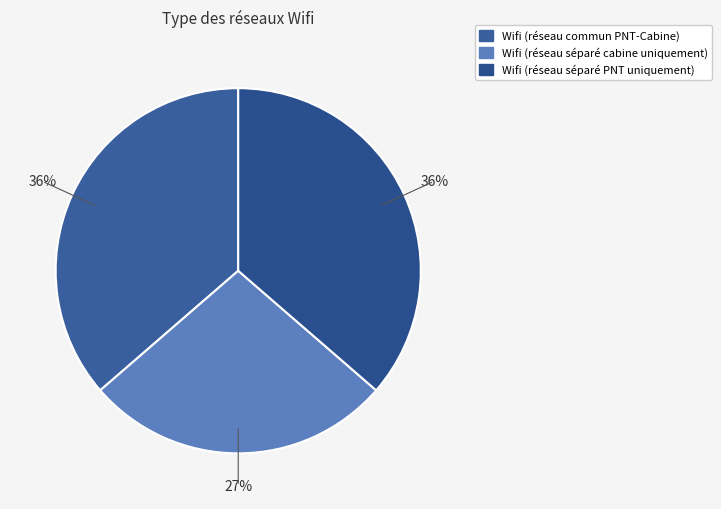

Which slice is the smallest?

Wifi (réseau séparé cabine uniquement)